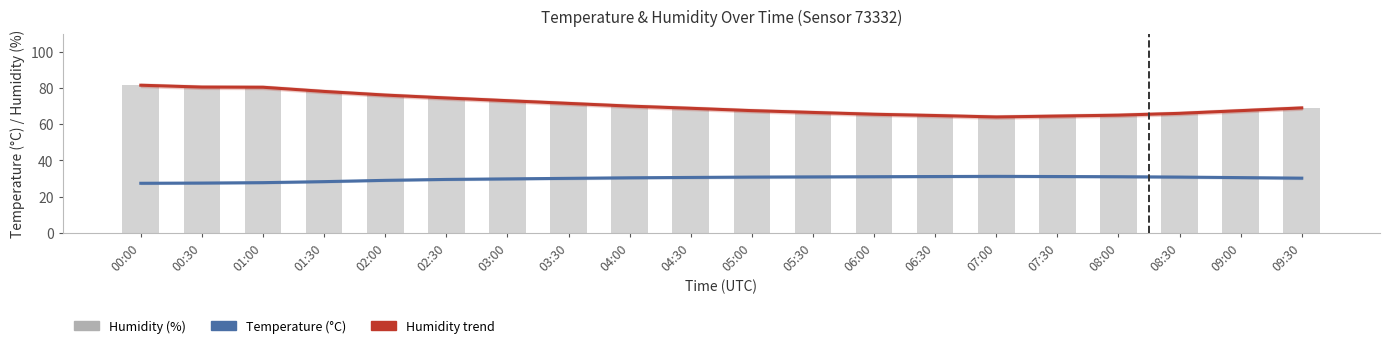

Is it true that Temperature (°C) equals 42.5 at 06:30?

False